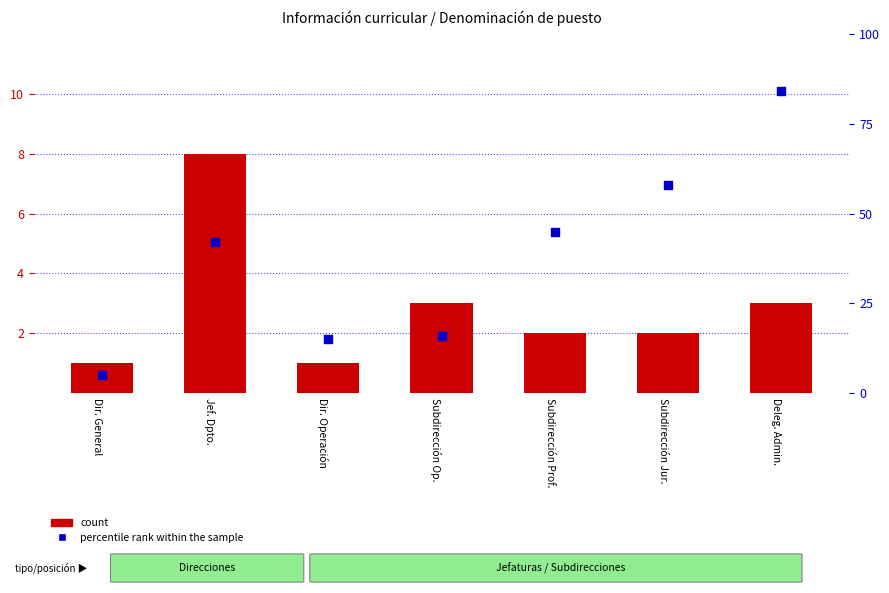

What is the total value across all series at Dir. General?

6